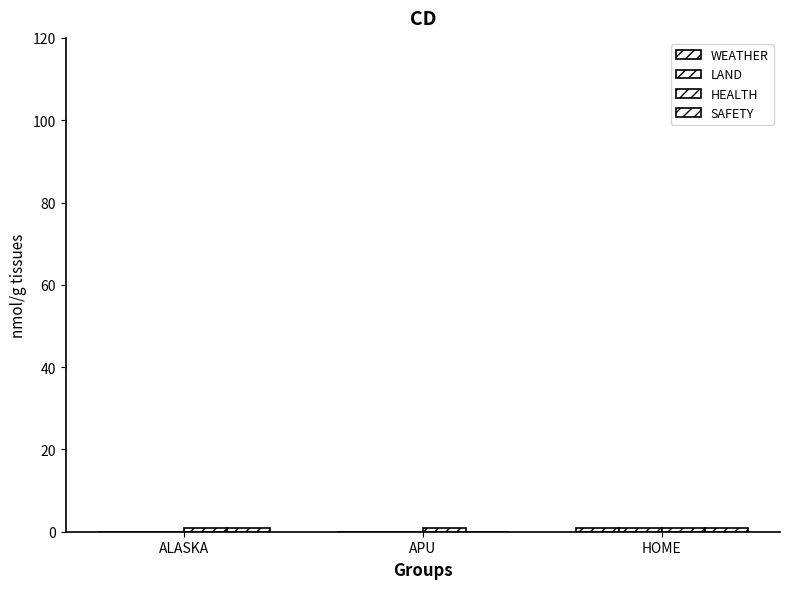

How many data points does each series have?

3